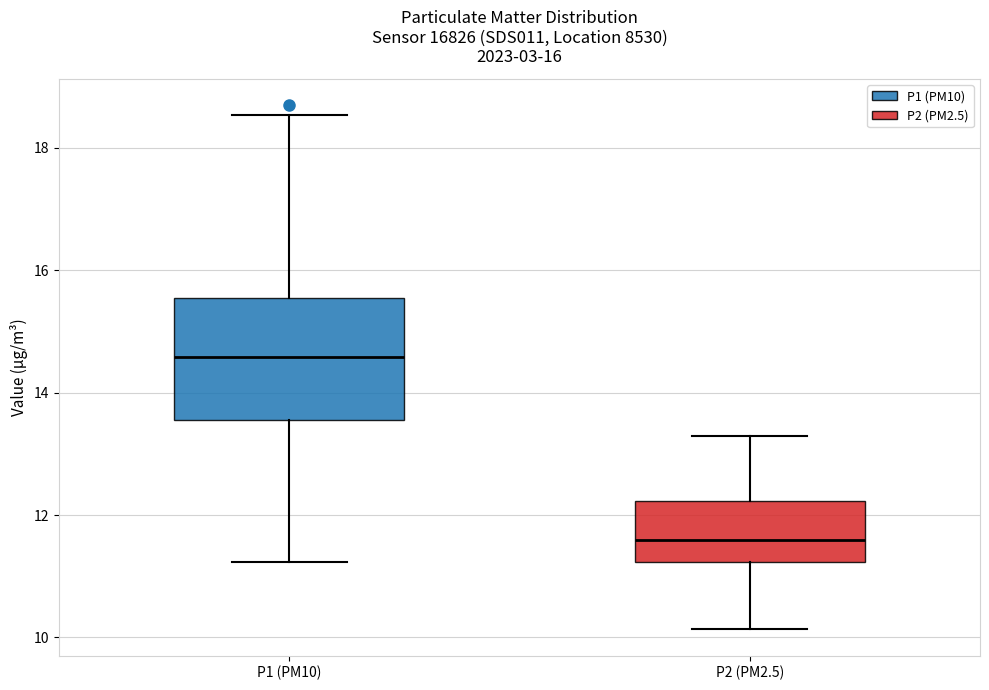

Which box's median line is the lowest?

P2 (PM2.5)